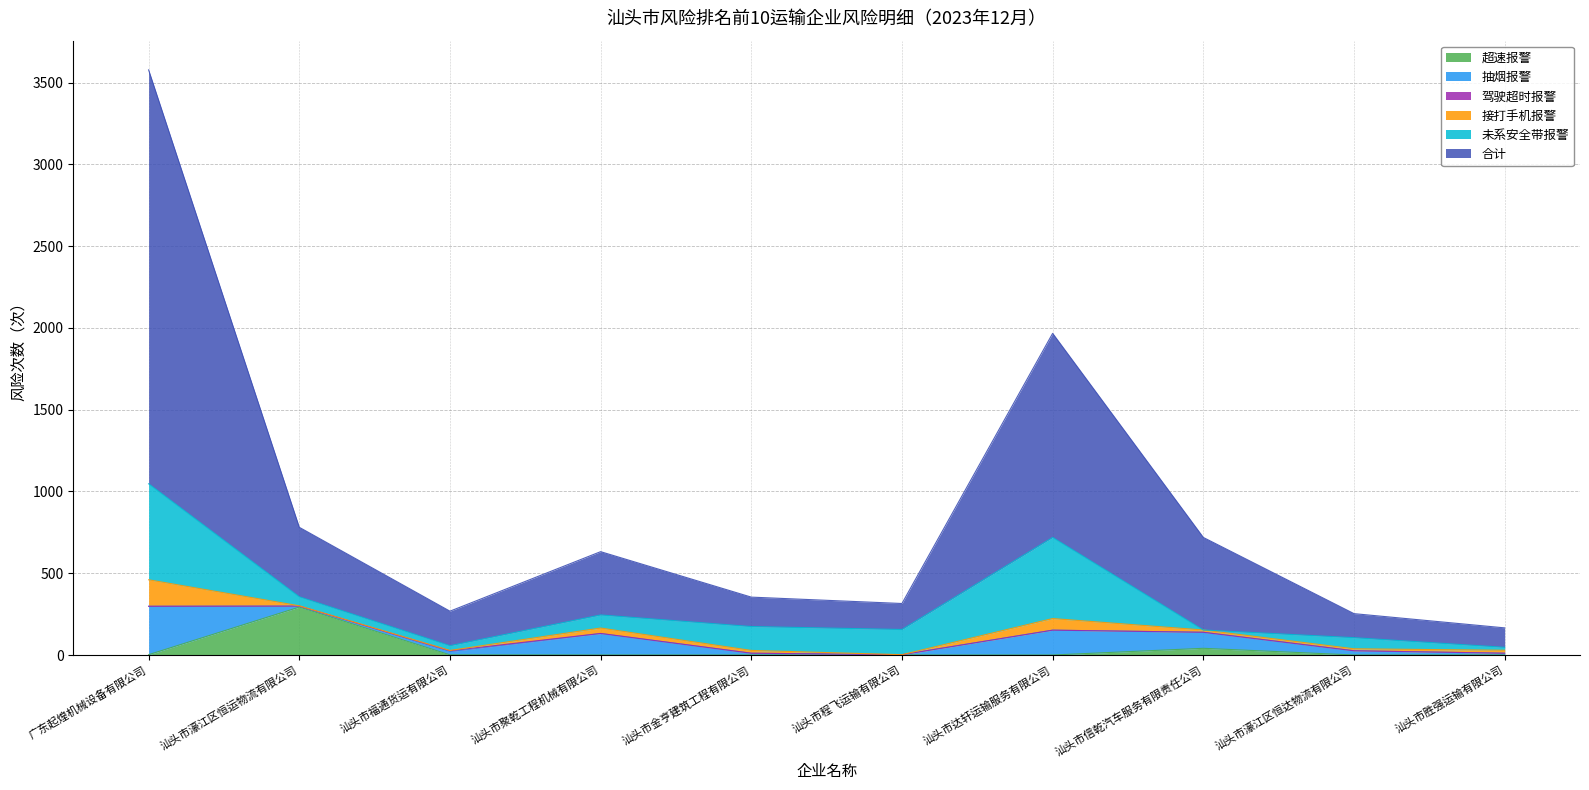

True or false: 抽烟报警 and 驾驶超时报警 cross at least once.

False